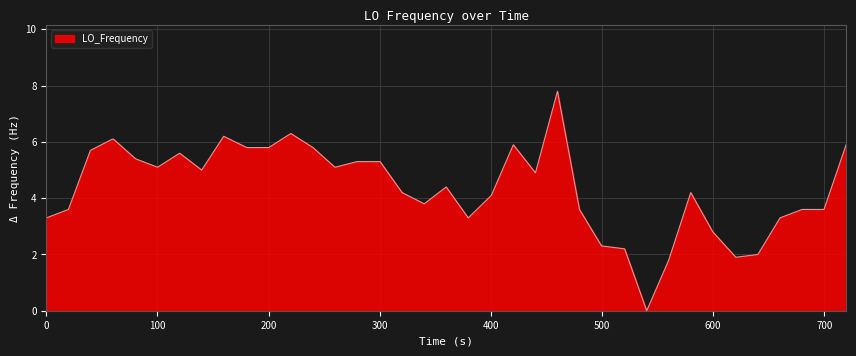

What is the greatest value displayed?

7.8